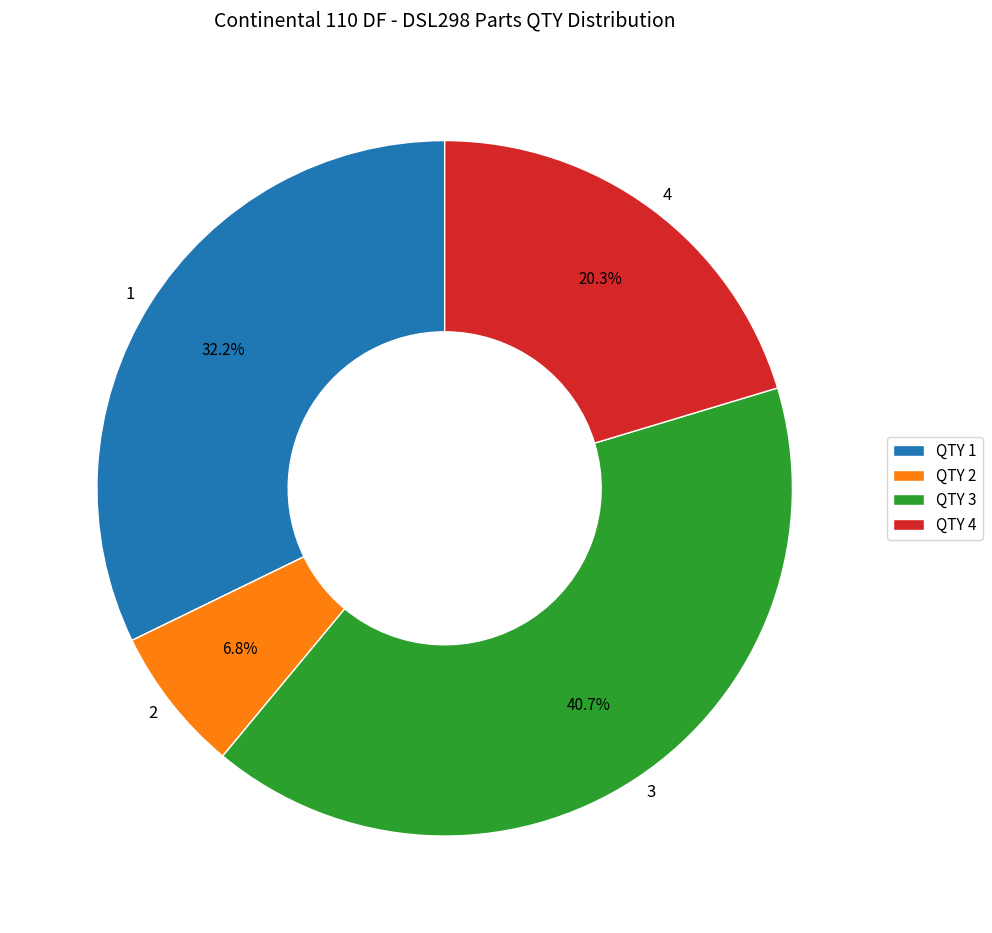

Does any single category account for the majority?

No